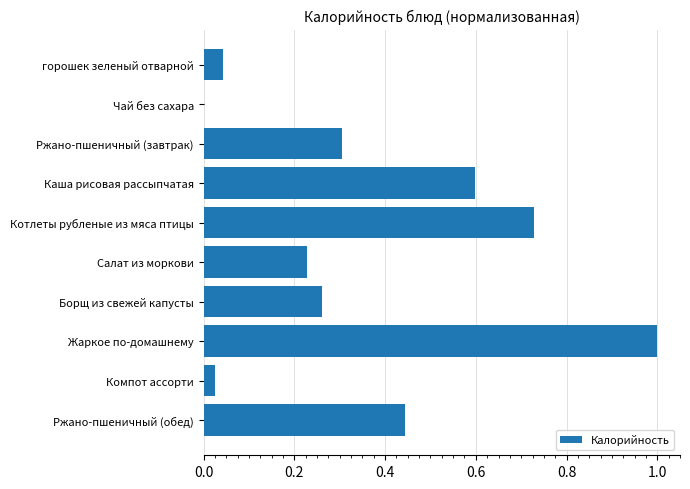

At which category does the chart reach its peak across all series?

Жаркое по-домашнему